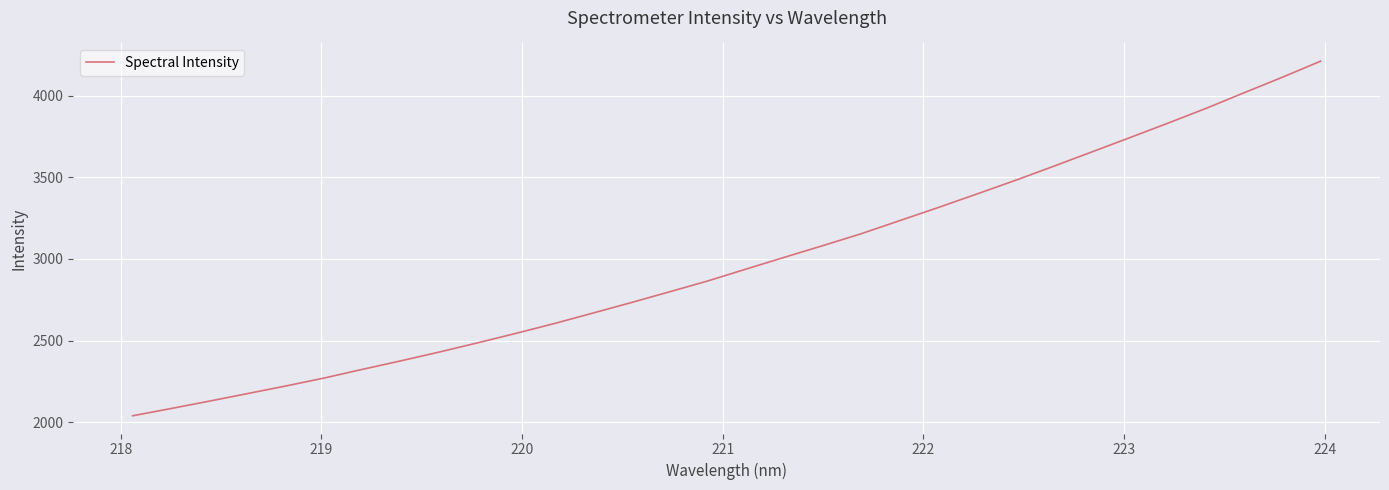

What is the minimum value shown in the chart?

2039.7